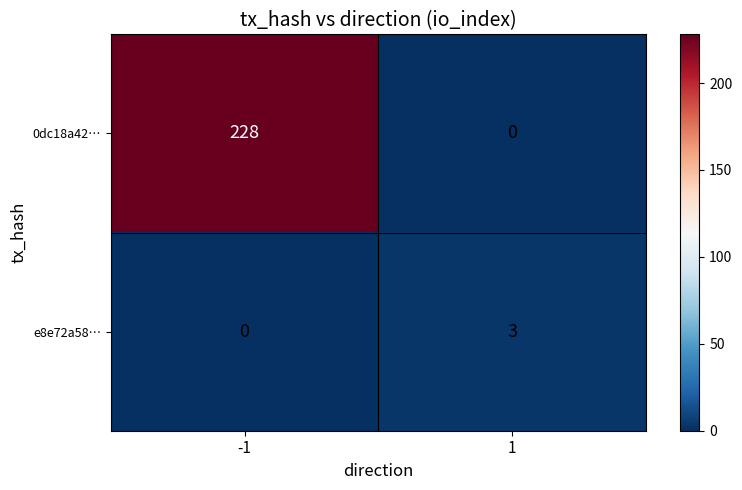

What is the sum of all e8e72a58… values?

3